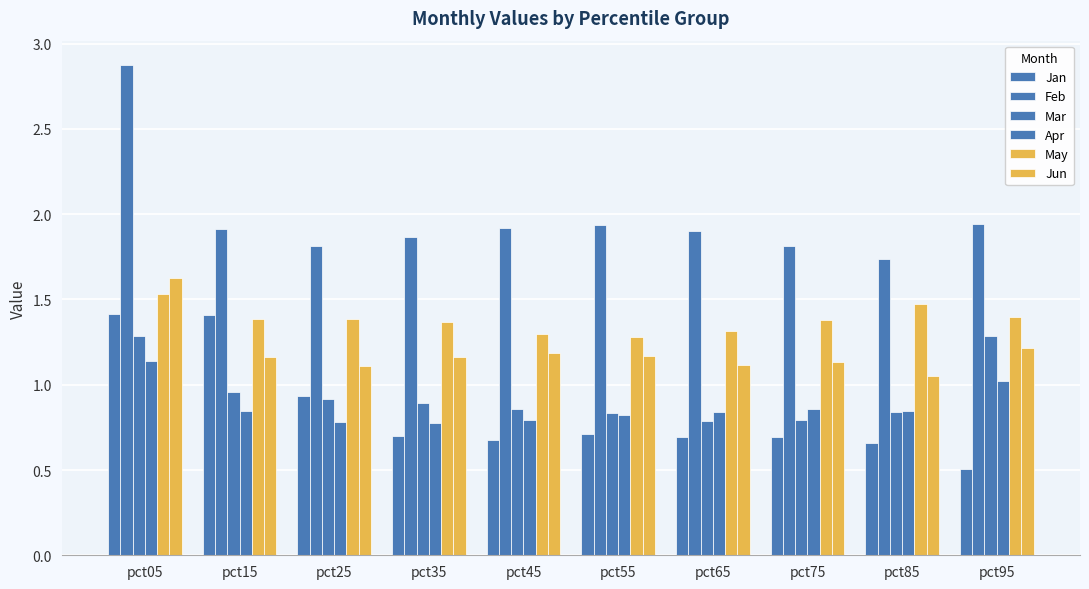

Which series has the largest range (max minus min)?

Feb